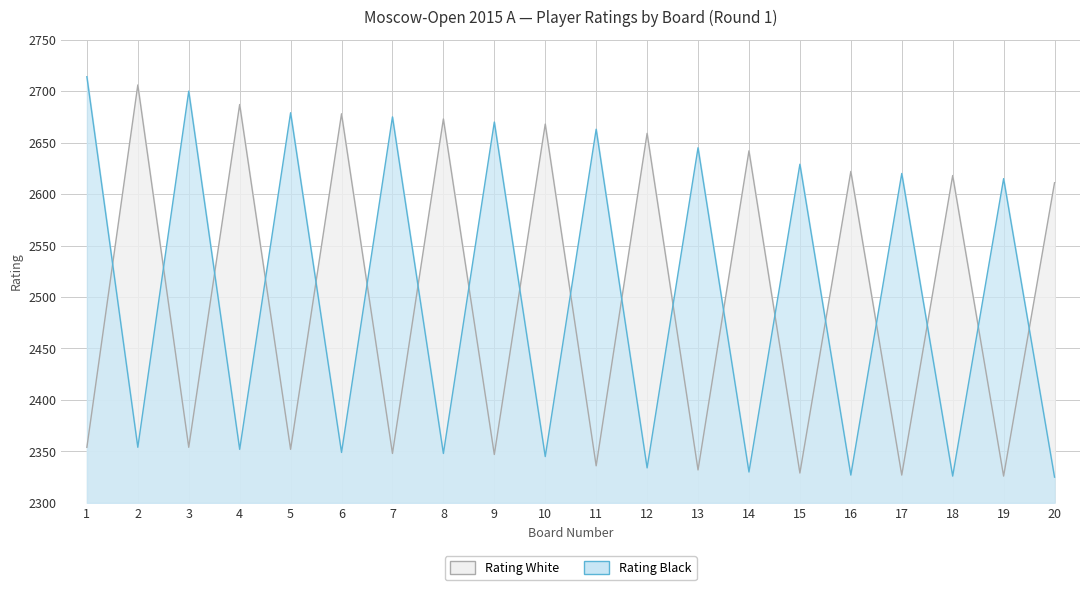

Reading left to right, what are all the values shown in this chart?

Rating White: 1=2354	2=2706	3=2354	4=2687	5=2352	6=2678	7=2348	8=2673	9=2347	10=2668	11=2336	12=2659	13=2332	14=2642	15=2329	16=2622	17=2327	18=2618	19=2326	20=2611
Rating Black: 1=2714	2=2354	3=2700	4=2352	5=2679	6=2349	7=2675	8=2348	9=2670	10=2345	11=2663	12=2334	13=2645	14=2330	15=2629	16=2327	17=2620	18=2326	19=2615	20=2325